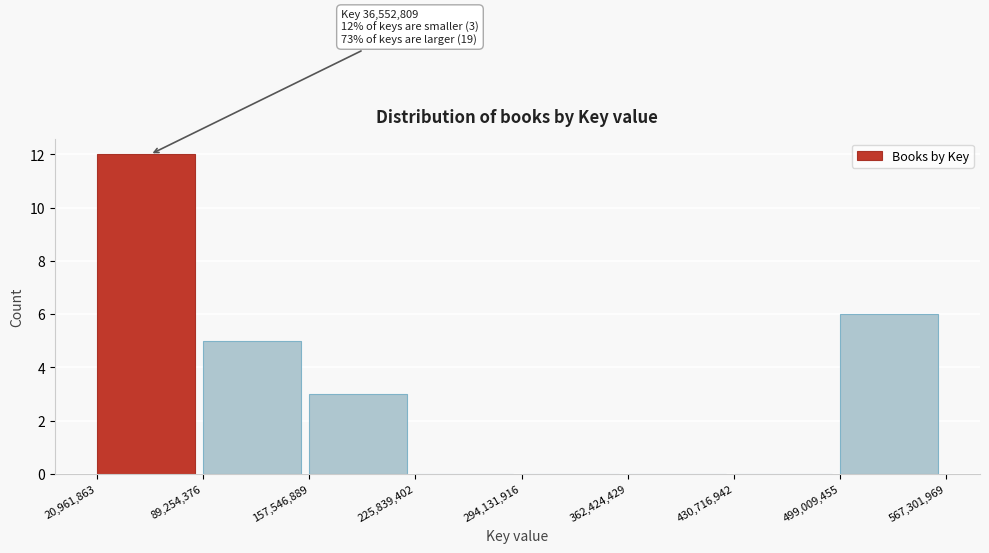

Which range on the x-axis has the tallest bar?

20,961,863 to 89,254,376